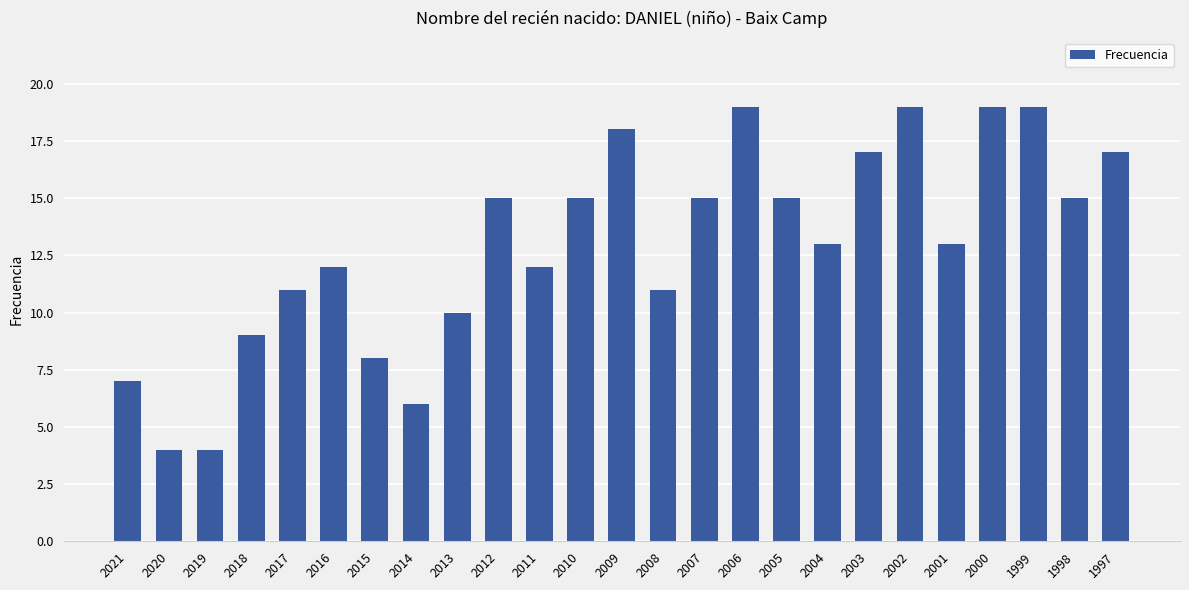

Which has a higher value, 2021 or 2006?

2006